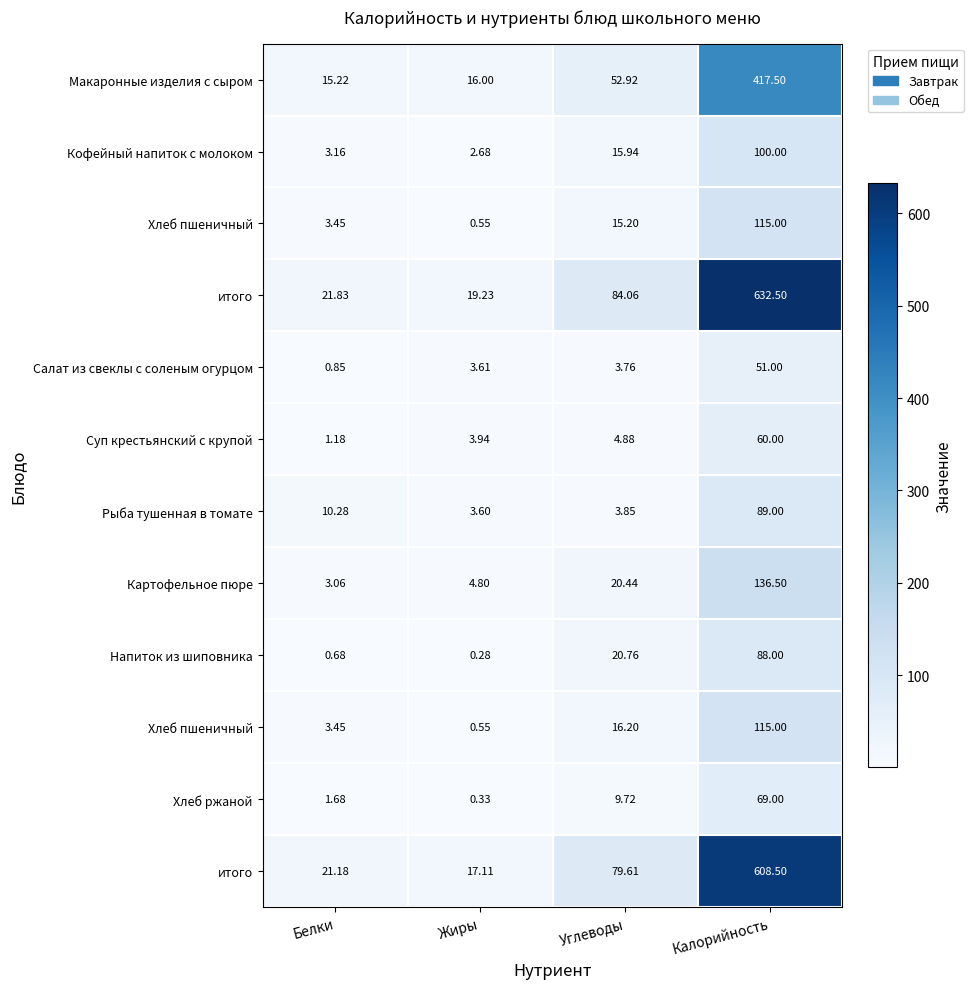

What is the greatest value displayed?

632.5